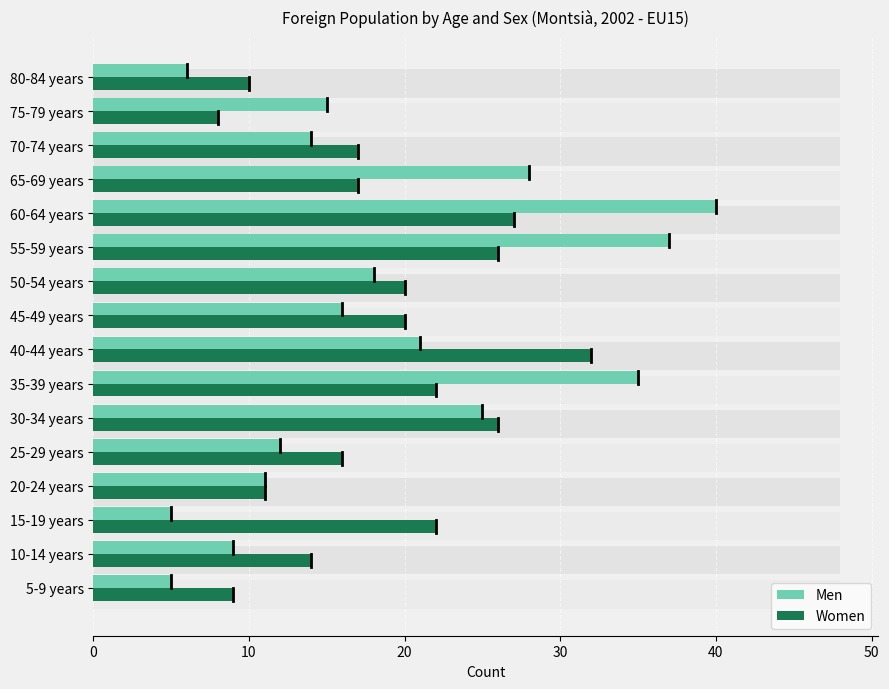

Does the chart contain any negative values?

No